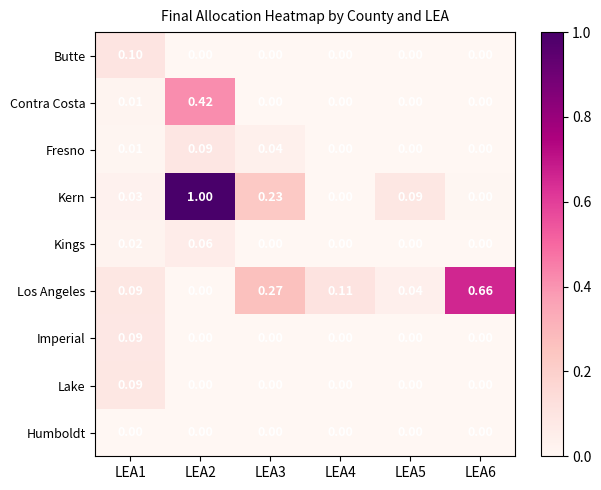

At how many categories does at least one series exceed 0?

6